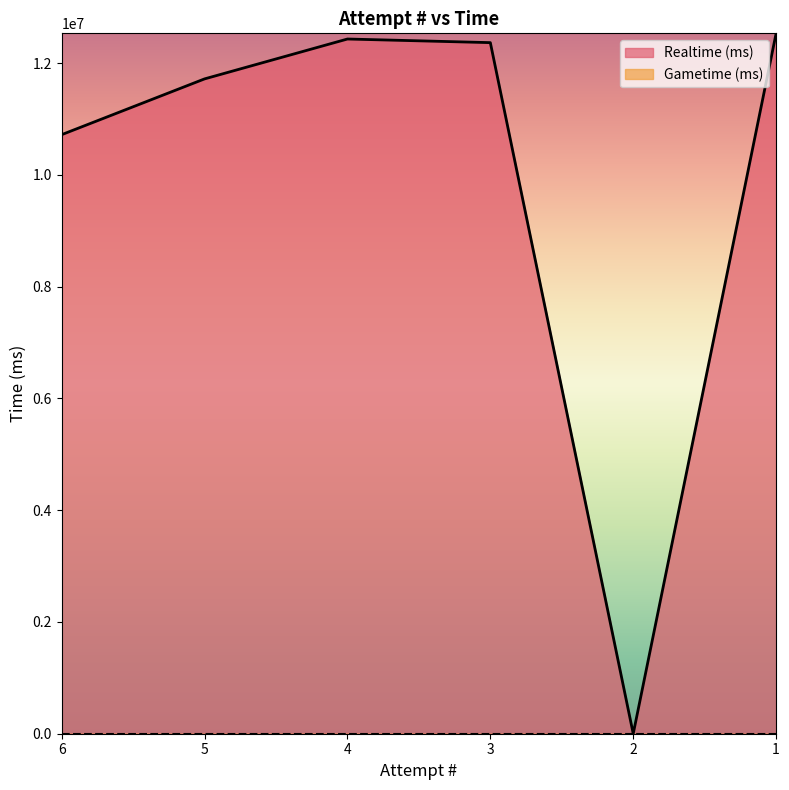

Rank the categories by value from lowest to highest.

2, 6, 5, 3, 4, 1